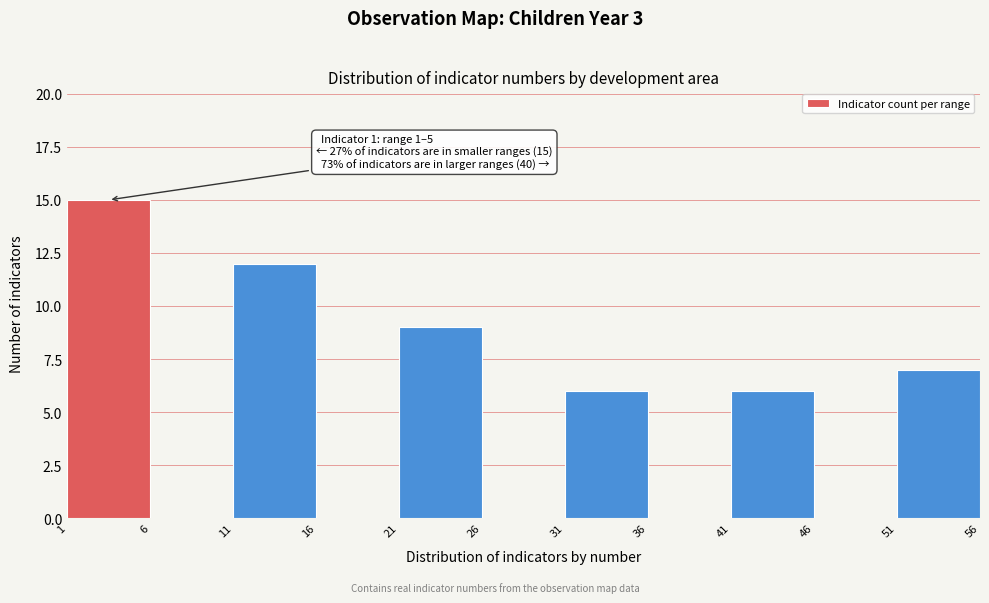

Which range on the x-axis has the tallest bar?

1 to 6